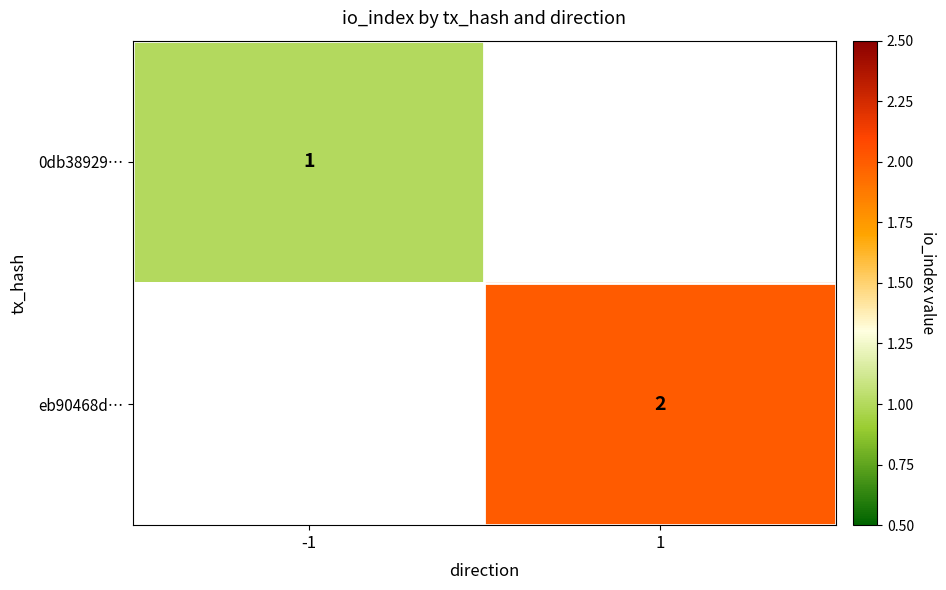

Is it true that 0db38929… equals 1 at -1?

True